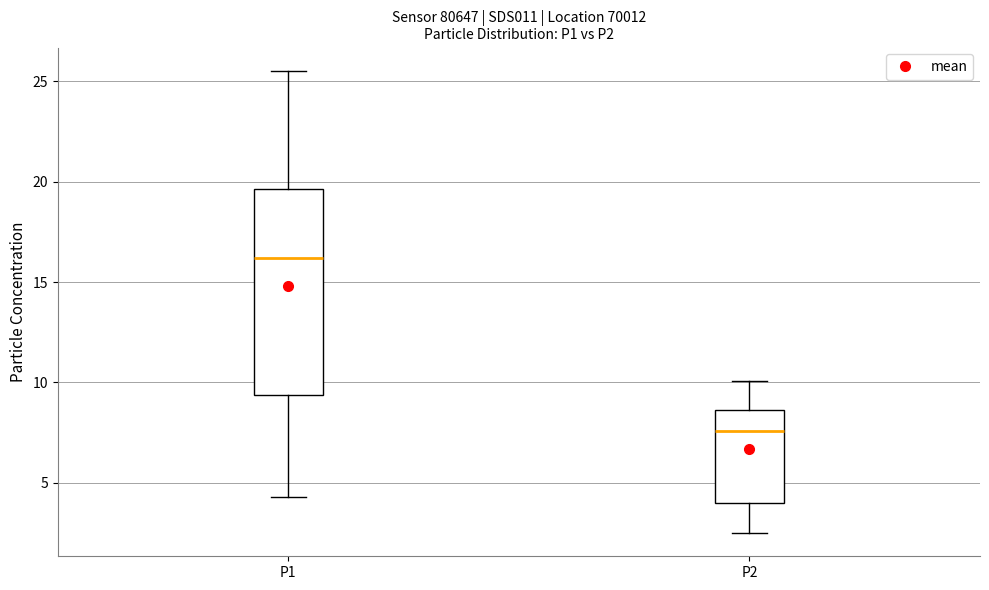

Comparing the boxes themselves (not the whiskers), which one is the tallest?

P1